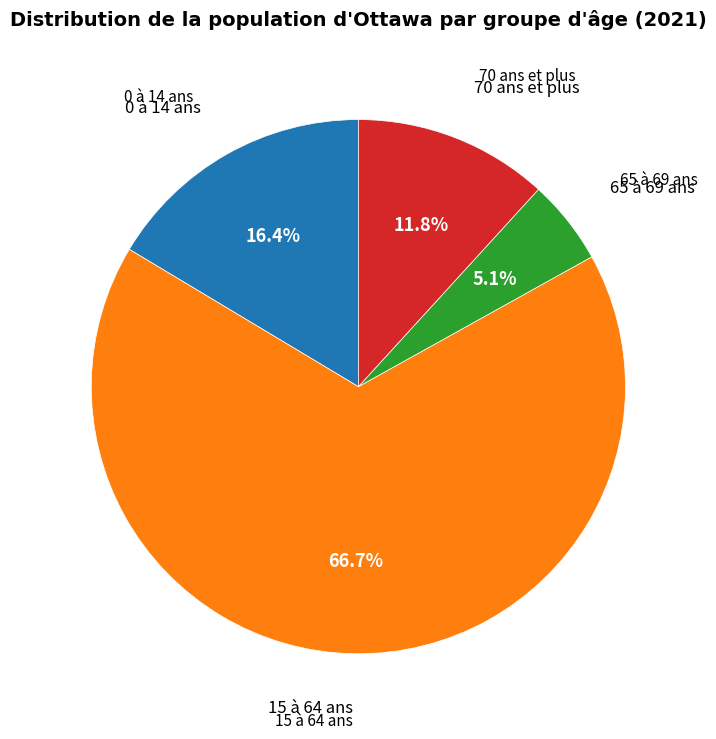

Does any single category account for the majority?

Yes